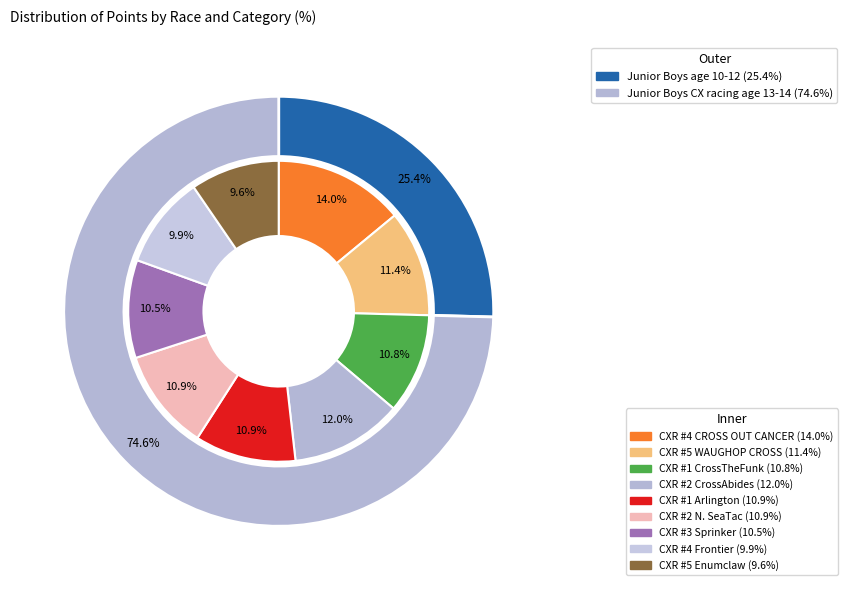

How many segments does this pie chart have?

9